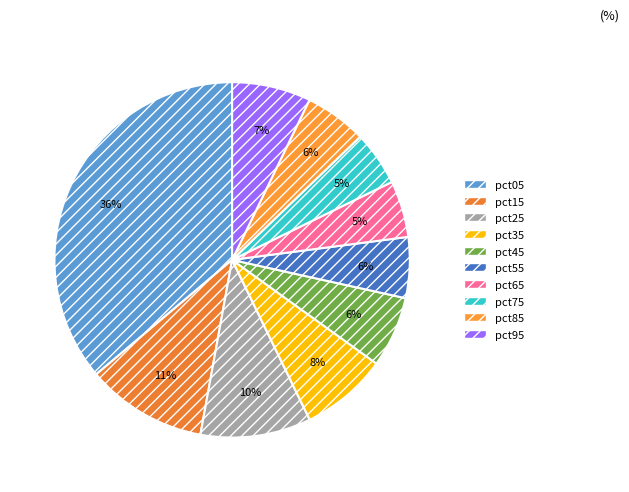

True or false: pct35 accounts for 23% of the total.

False